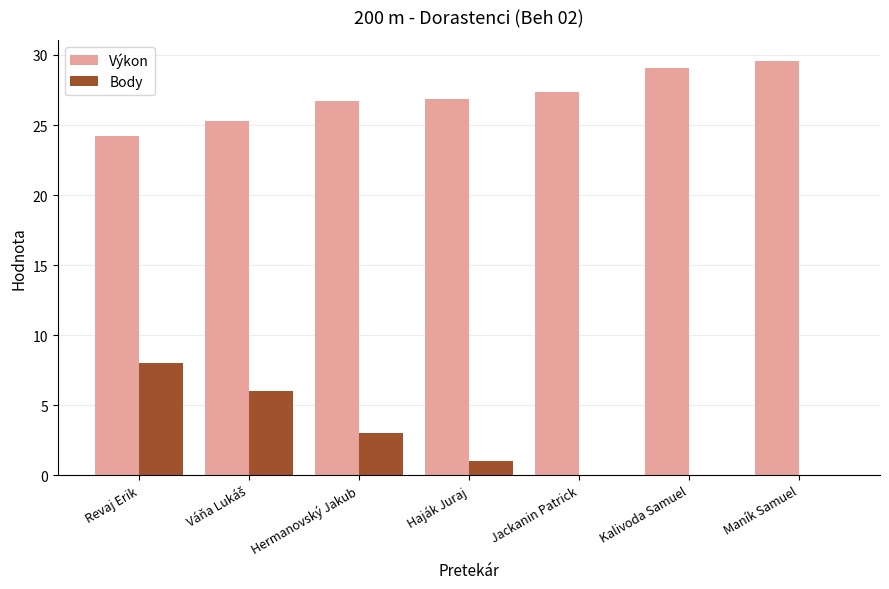

True or false: Body has a value of 1.0 at Haják Juraj.

True